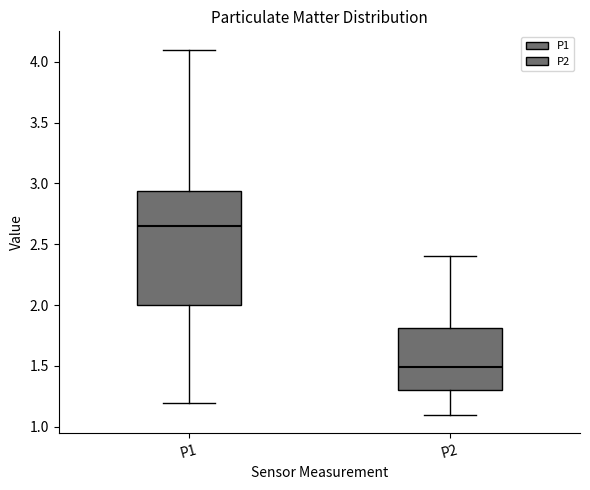

Where does the upper whisker of the box for P1 end on the y-axis? The values are not printed on the chart, so give them approximately, as read against the axis.

4.10